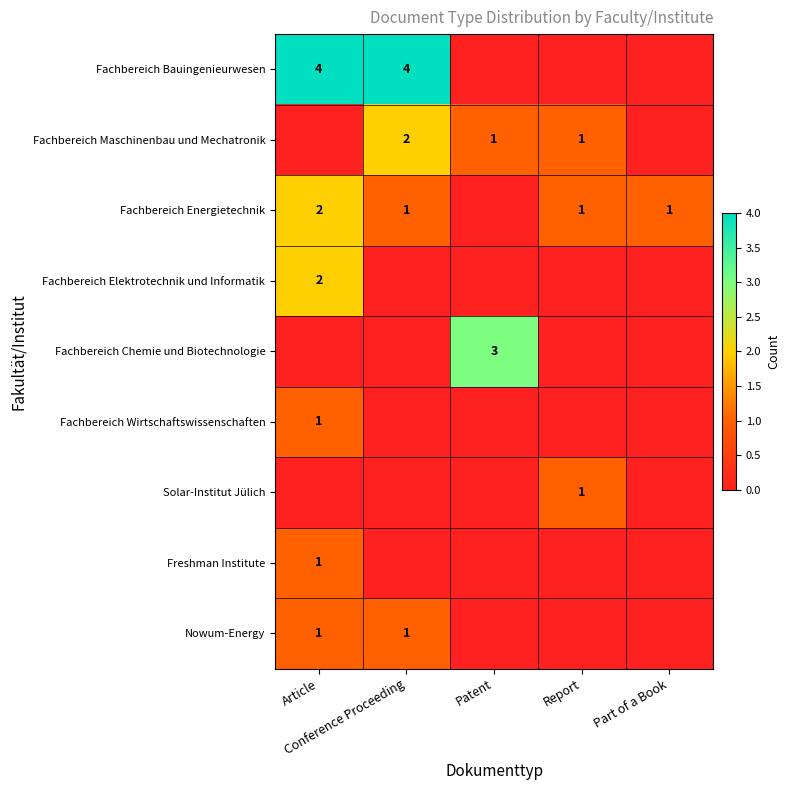

At Article, list the series in order from largest to smallest.

Fachbereich Bauingenieurwesen, Fachbereich Energietechnik, Fachbereich Elektrotechnik und Informatik, Fachbereich Wirtschaftswissenschaften, Freshman Institute, Nowum-Energy, Fachbereich Maschinenbau und Mechatronik, Fachbereich Chemie und Biotechnologie, Solar-Institut Jülich